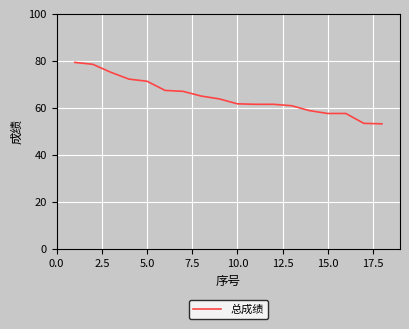

How many values exceed 63?

9